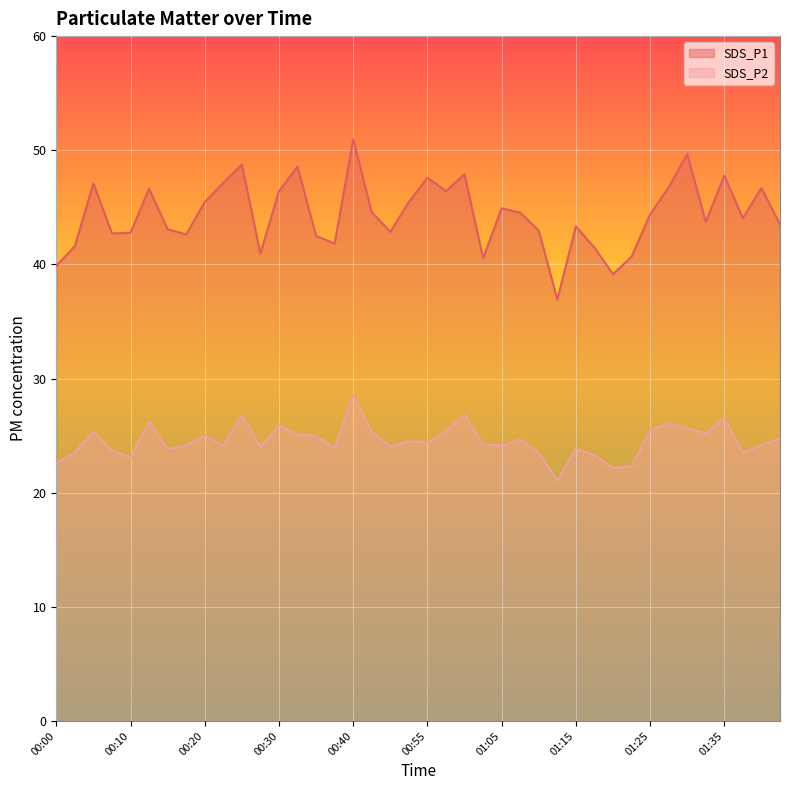

What is the difference between the second highest and minimum values in the SDS_P1 series?

12.8